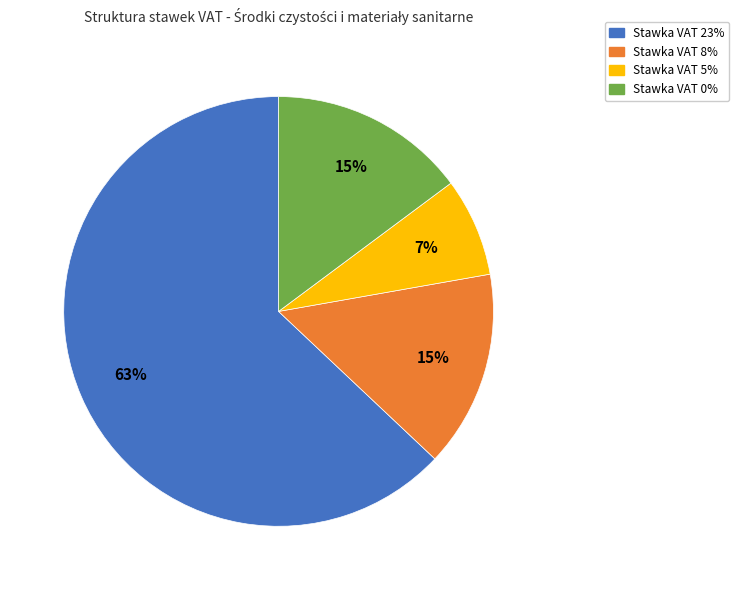

Approximately how many times larger is the value at Stawka VAT 8% compared to Stawka VAT 0%?

1.0